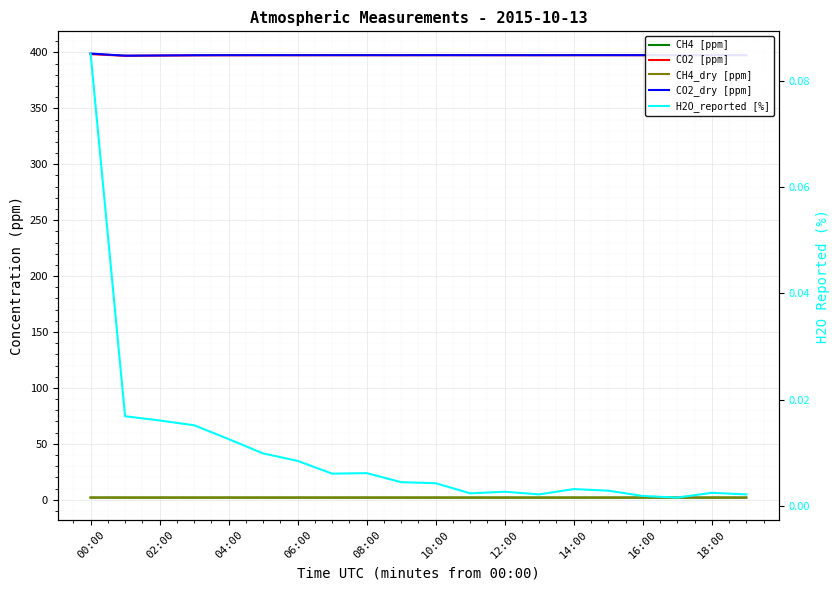

The value of CH4 [ppm] at 06:00 is 0.6. True or false?

False